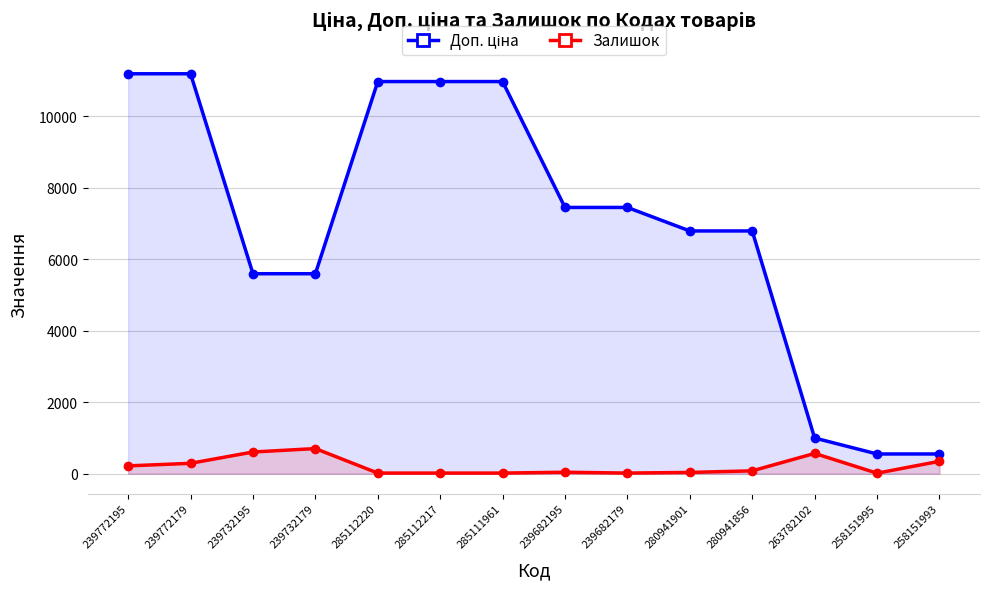

The Залишок series shows 702.0 at 239732179. True or false?

True